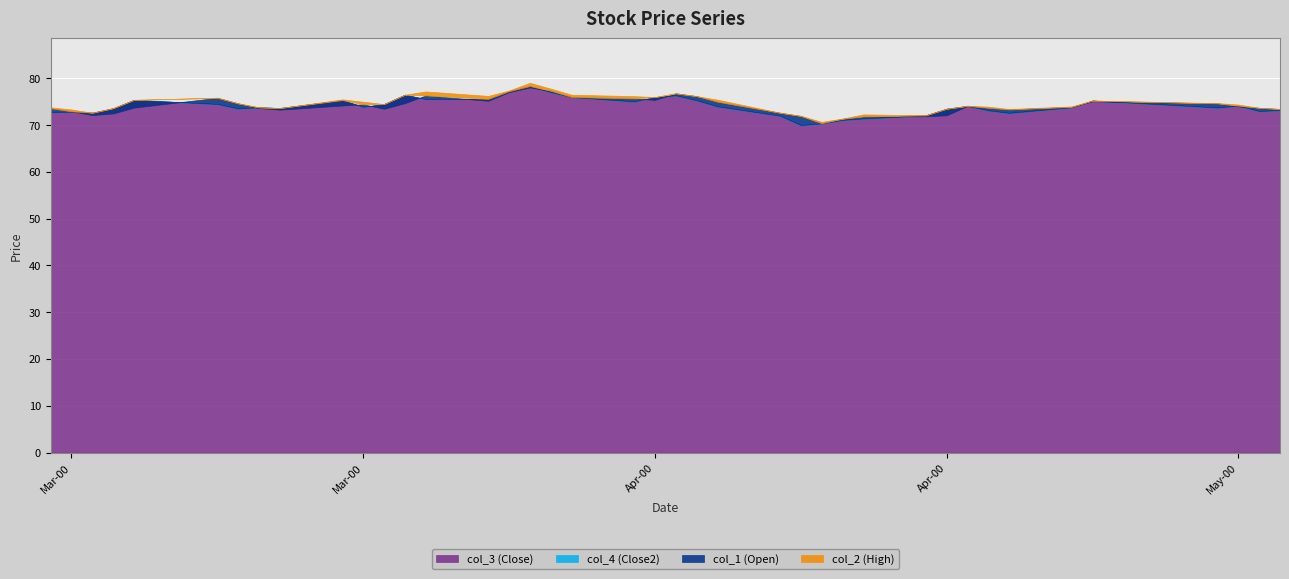

What are all the series names shown in the legend?

col_3, col_1, col_4, col_2